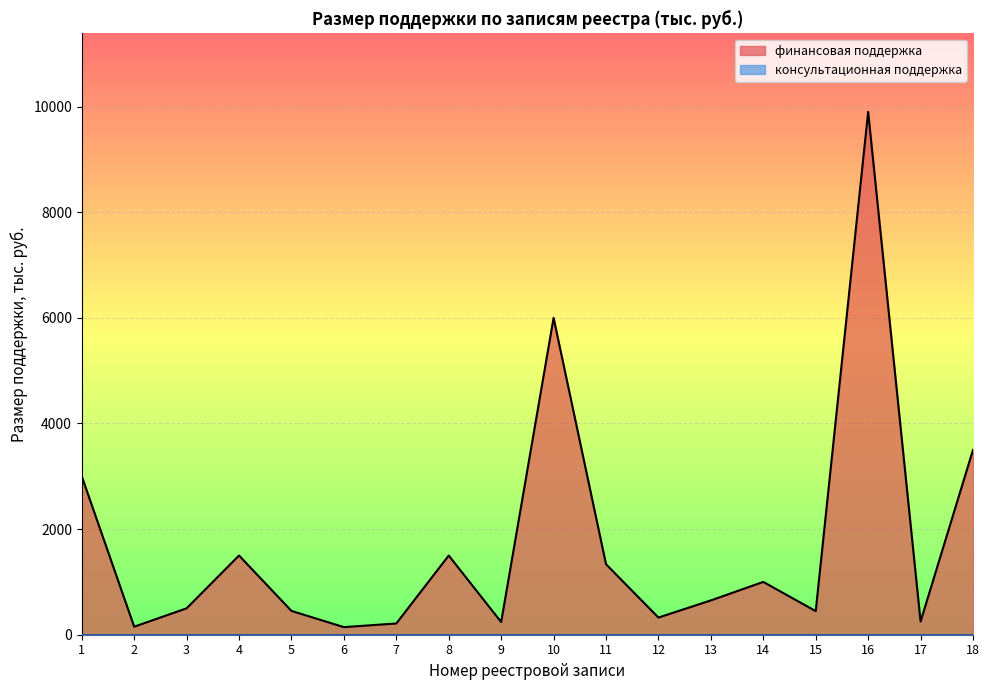

The value at 8 is 1500.0. True or false?

True